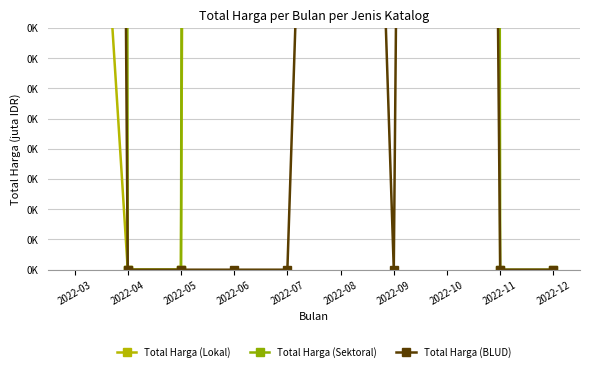

Rank the series at 2022-06 from highest to lowest value.

Total Harga (Sektoral), Total Harga (Lokal), Total Harga (BLUD)